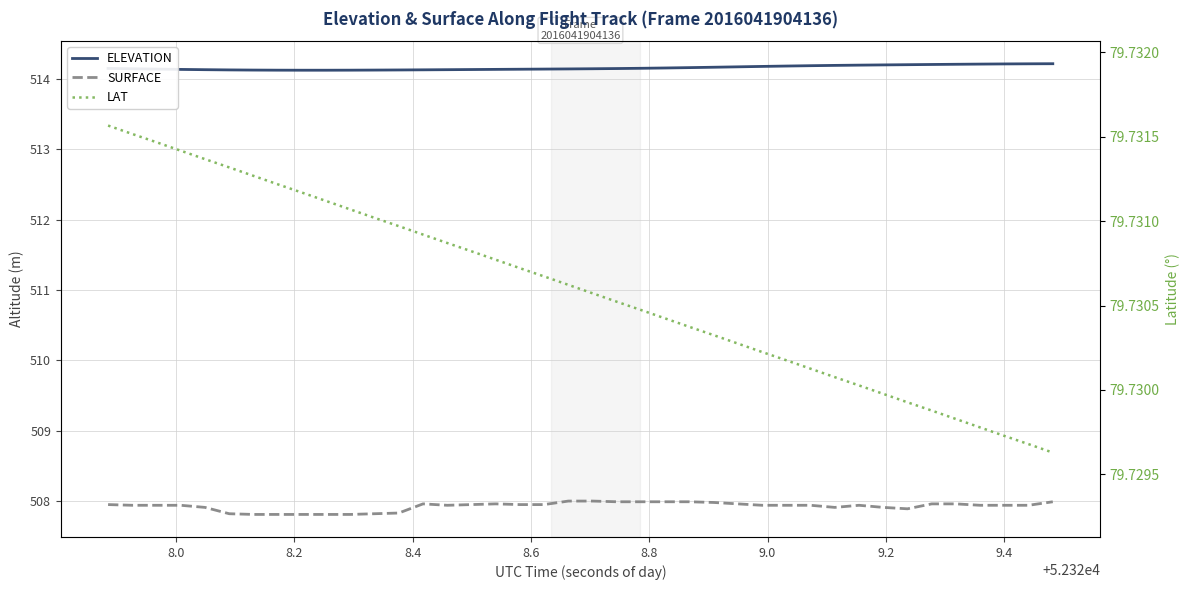

Which series has the widest spread of values?

SURFACE